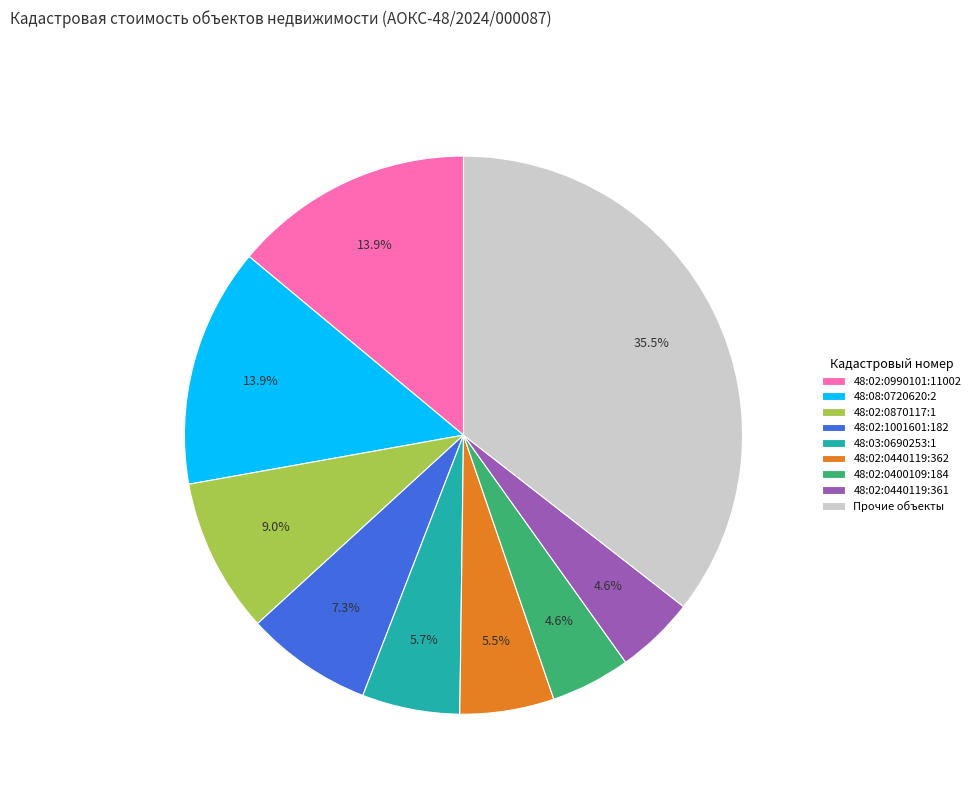

What is the total percentage of 48:02:0990101:11002 and 48:02:0440119:361?

18.5%